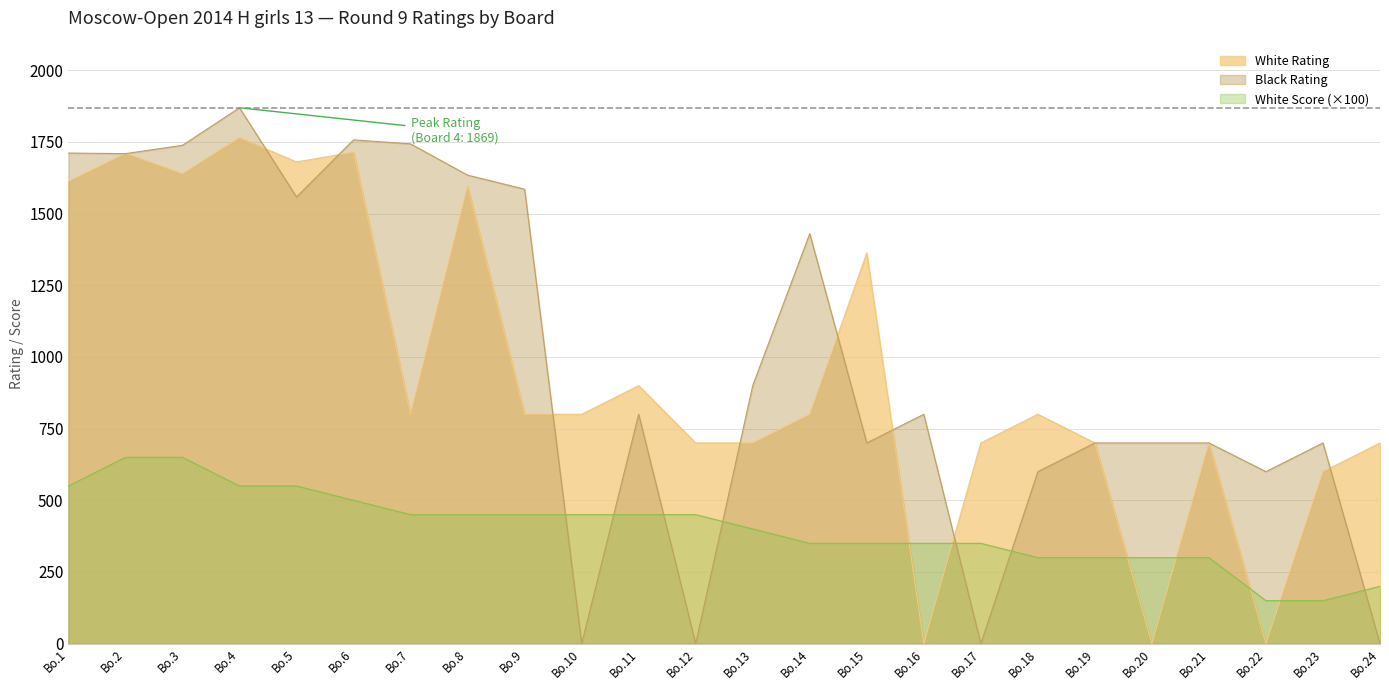

Which series changed the most between Bo.4 and Bo.24?

Black Rating